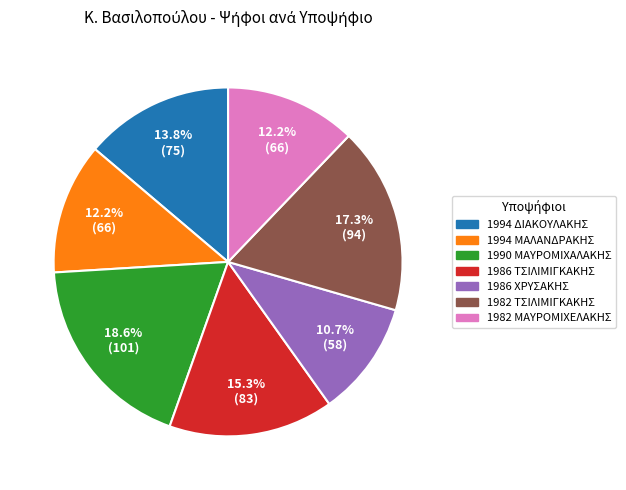

The 1994 ΔΙΑΚΟΥΛΑΚΗΣ slice represents 14% of the pie. True or false?

True